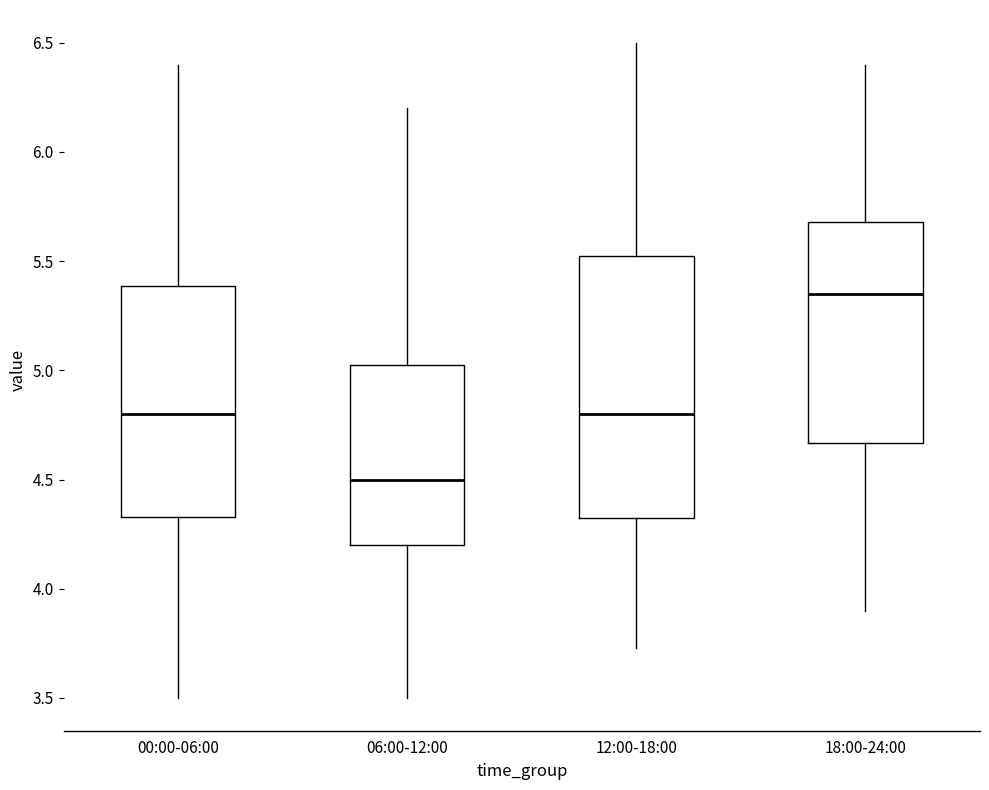

Which box has the lowest median line?

06:00-12:00